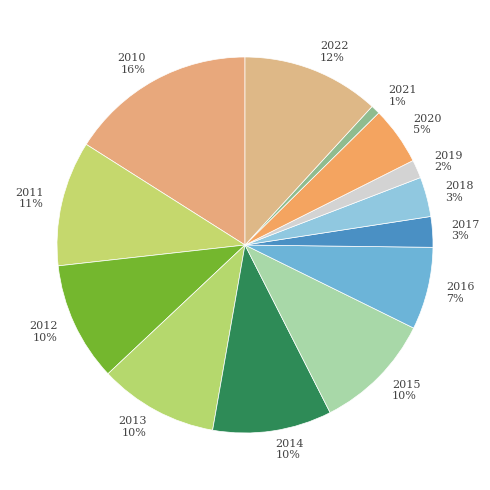

Is there a majority slice in this chart?

No